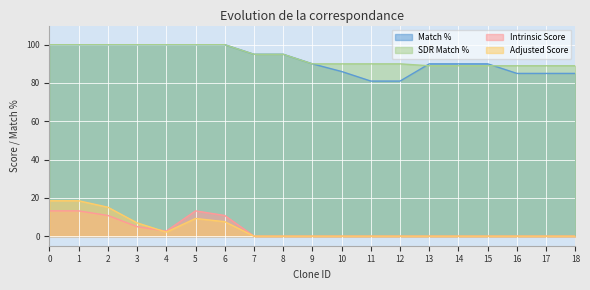

How many lines are shown in the chart?

4